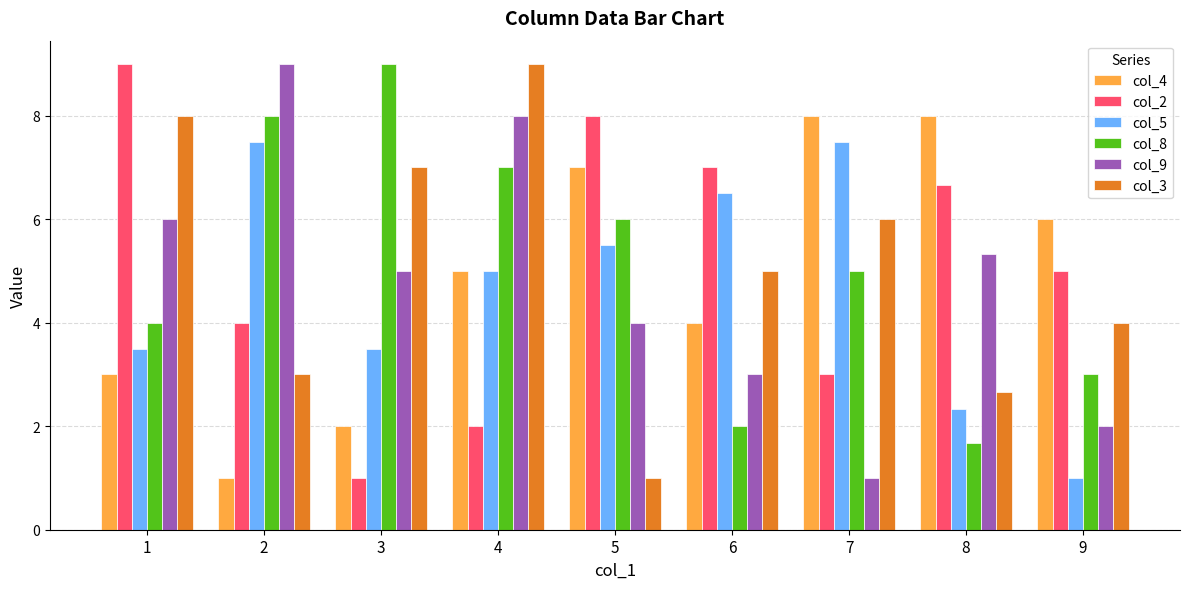

What is the sum of the col_8 values at 3 and 8?

10.7